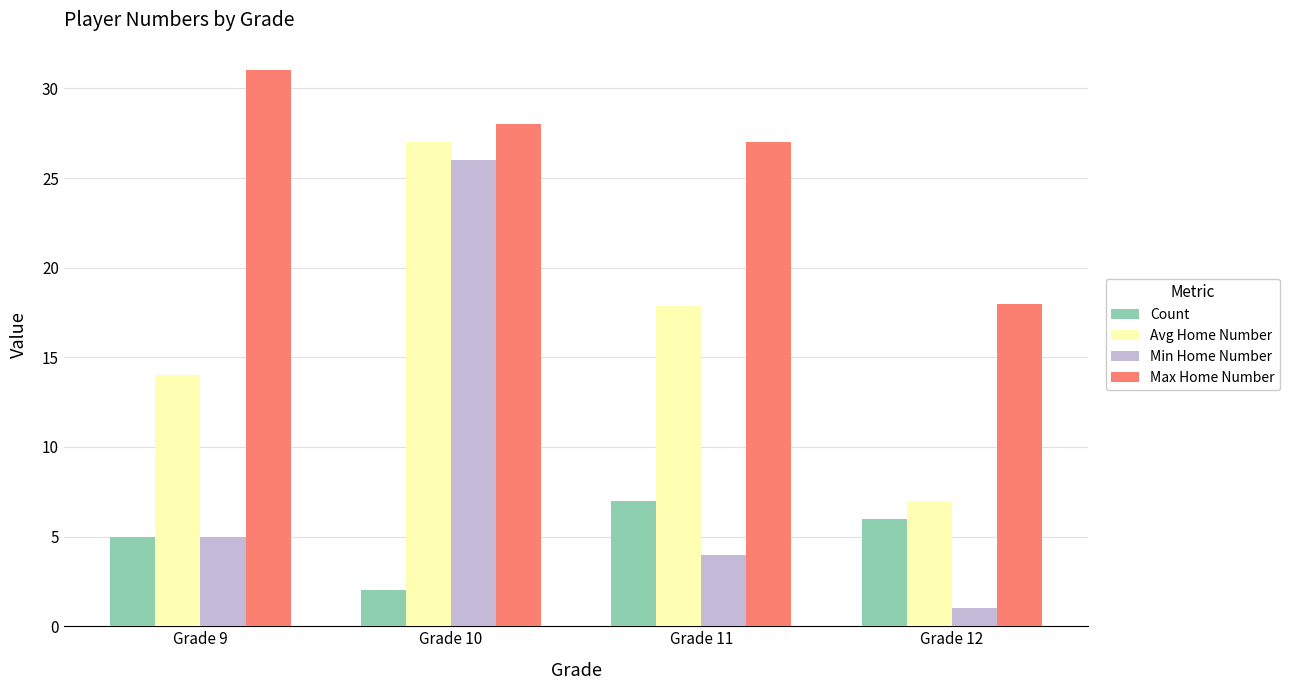

What is the difference between the maximum and minimum values in the Min Home Number series?

25.0